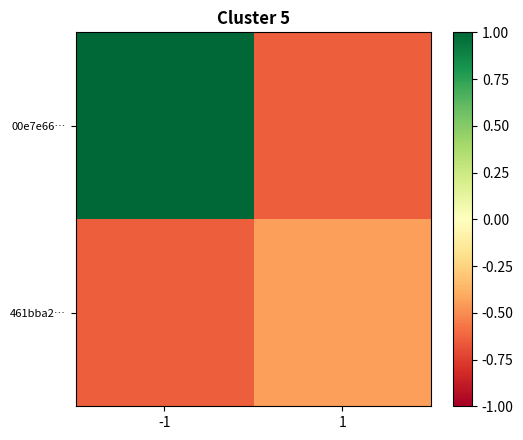

Between -1 and 1, which series saw the biggest shift?

00e7e66…